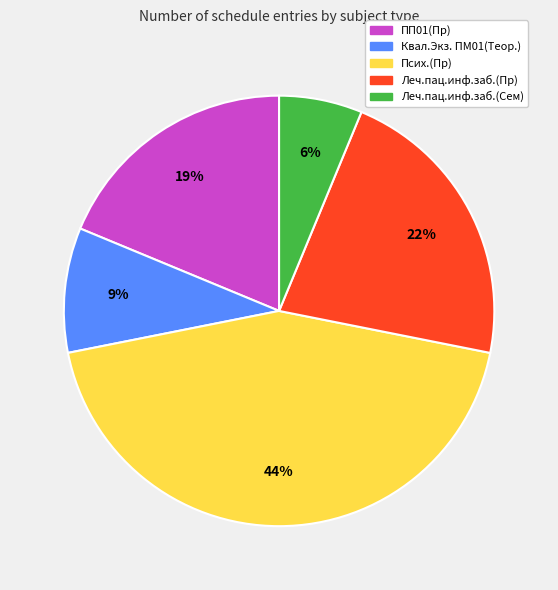

Which category has the smallest portion of the pie?

Леч.пац.инф.заб.(Сем)